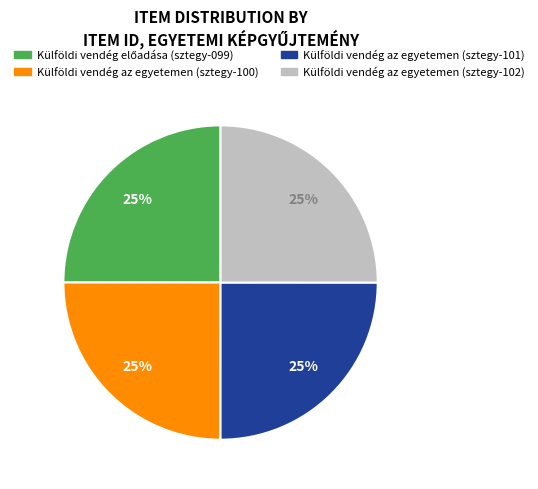

Is it true that Külföldi vendég az egyetemen (sztegy-101) is 25% of the pie?

True